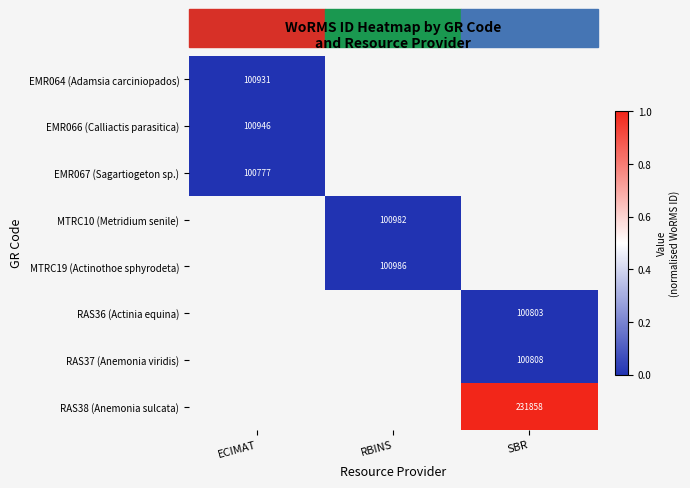

Which has a higher value, RBINS or SBR?

SBR